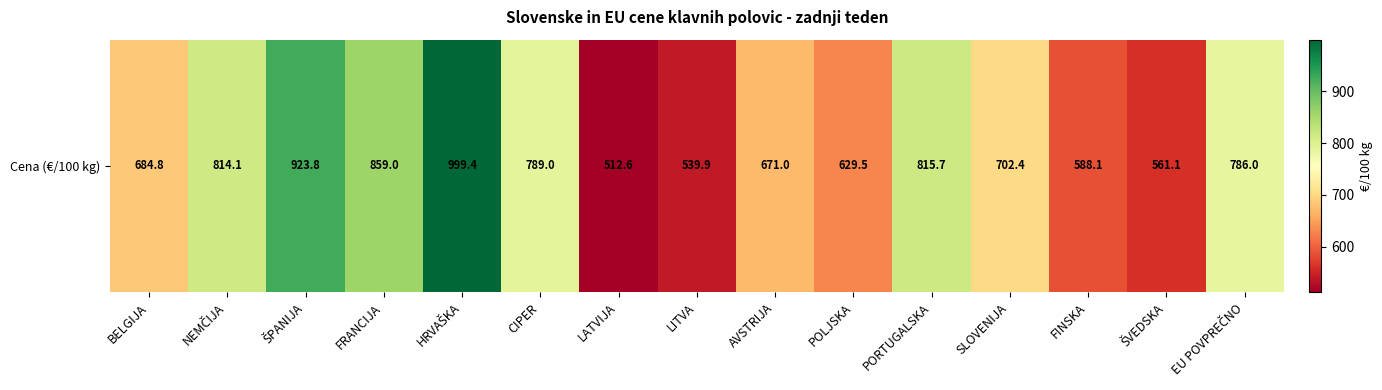

What is the difference between the values at ŠVEDSKA and HRVAŠKA?

438.3